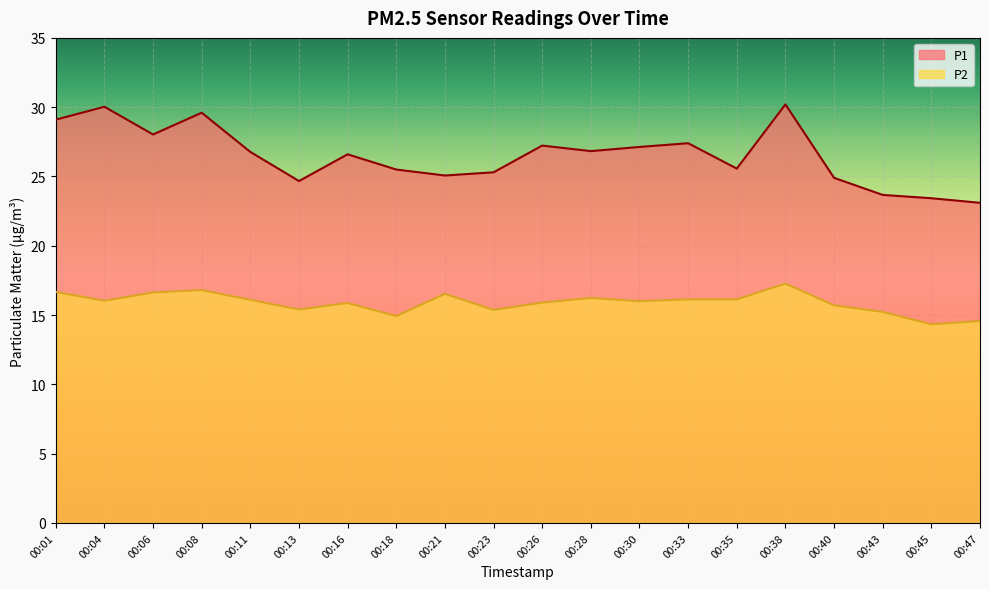

What value does the P2 series have at 00:23?

15.4